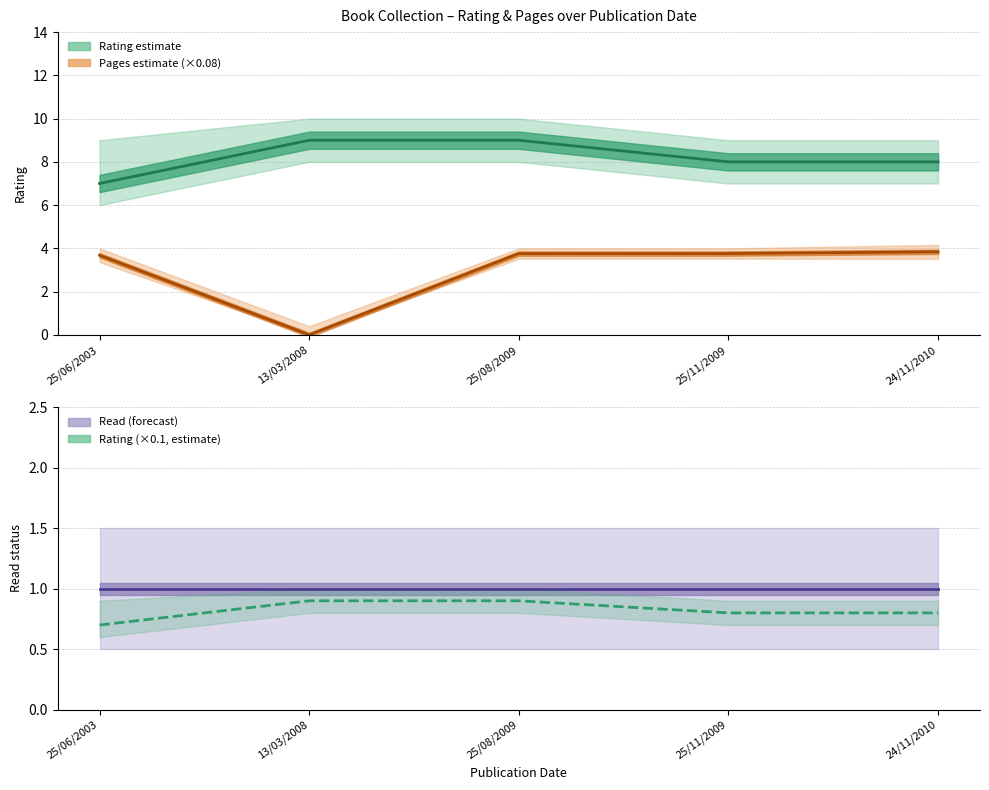

Which series changed the most between 13/03/2008 and 25/08/2009?

pages (×0.08)